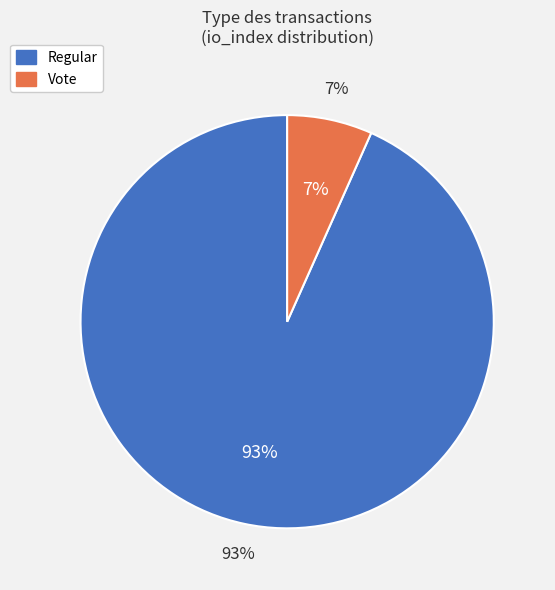

What is the smallest slice in the pie chart?

Vote (io_index=3)